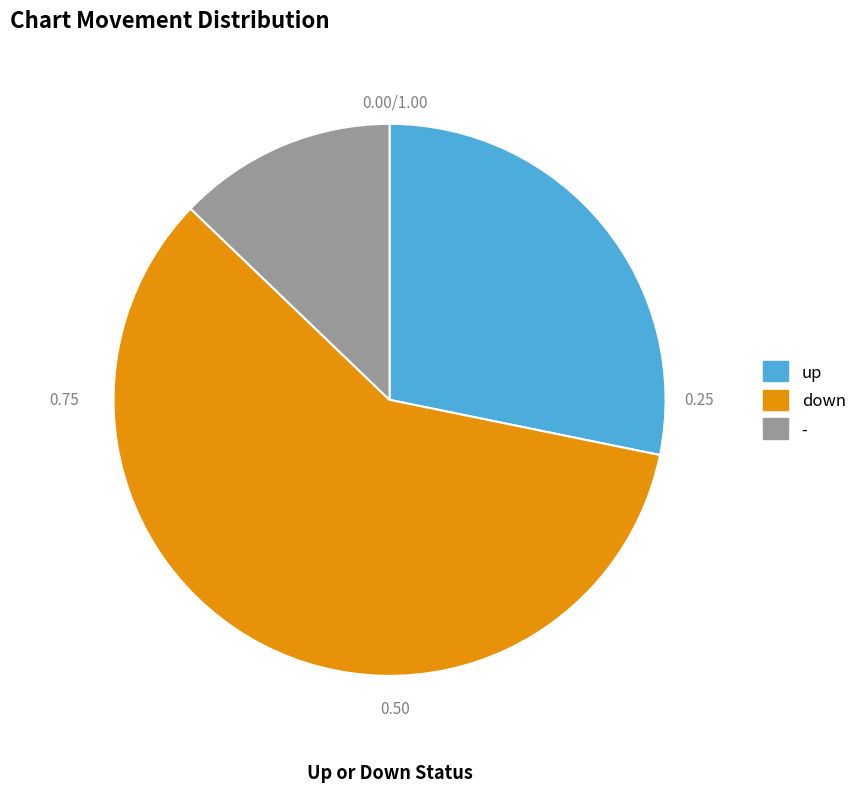

Combined, do up and - account for over 50%?

No